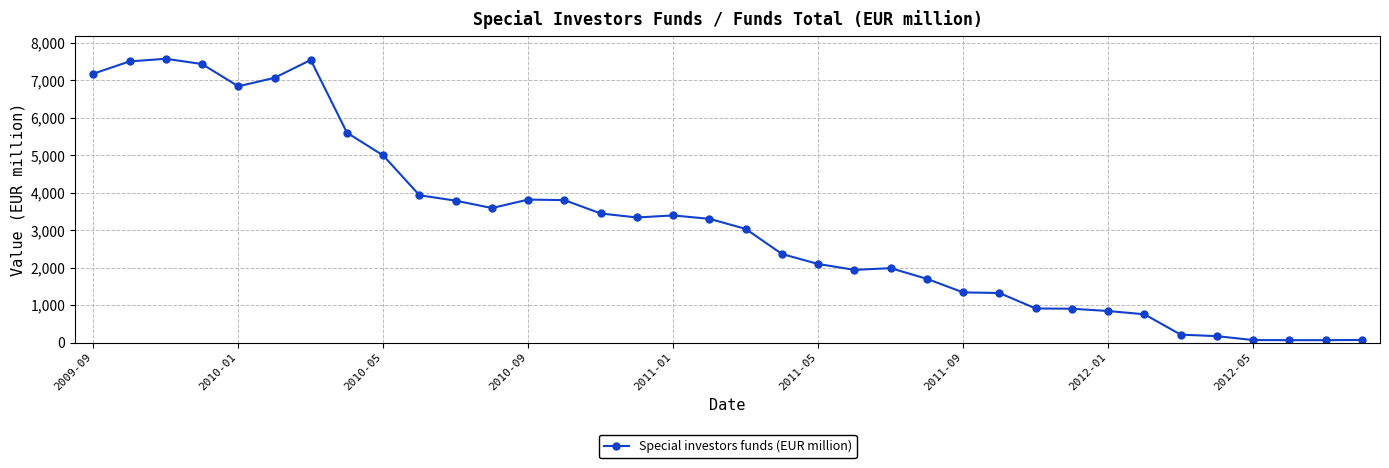

What is the average value?

3168